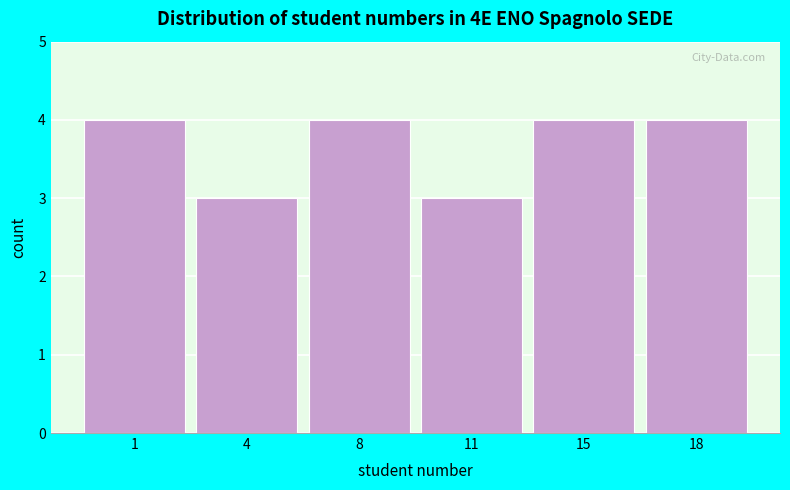

Reading left to right, extract all data points from this chart.

1=4	4=3	8=4	11=3	15=4	18=4